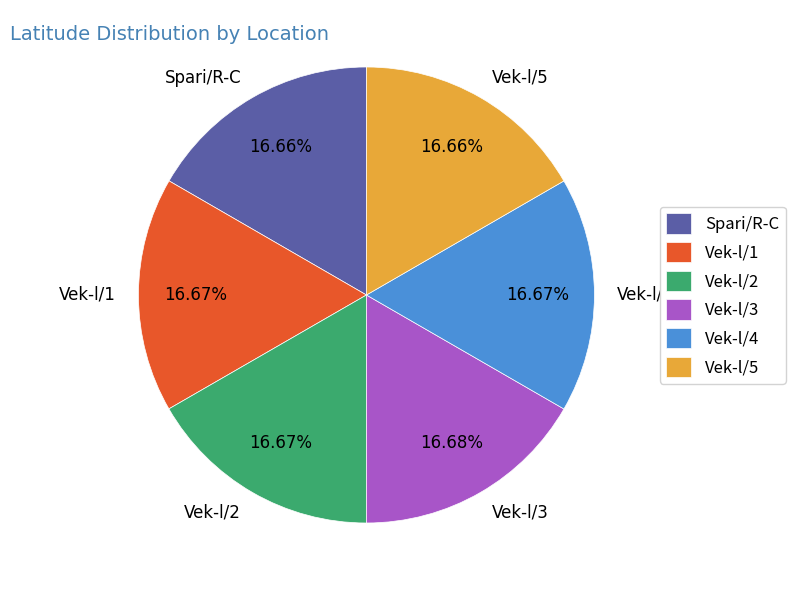

How many segments does this pie chart have?

6